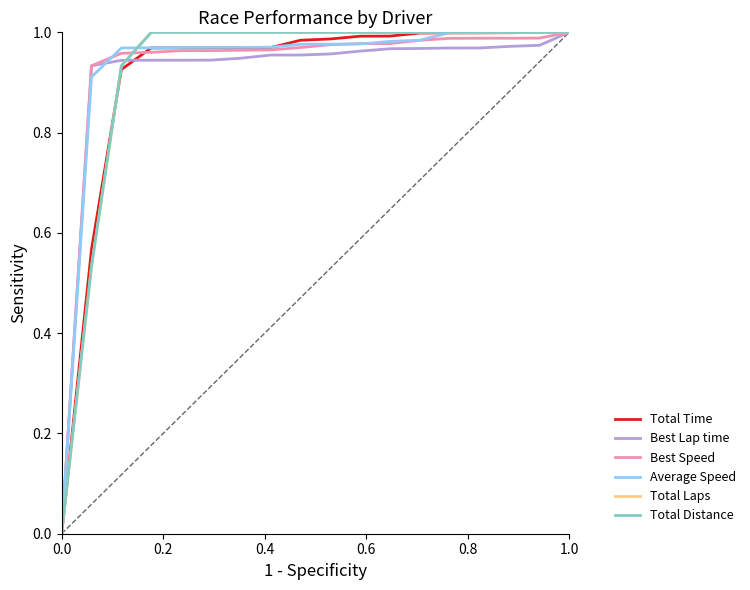

At how many categories does at least one series exceed 0?

17